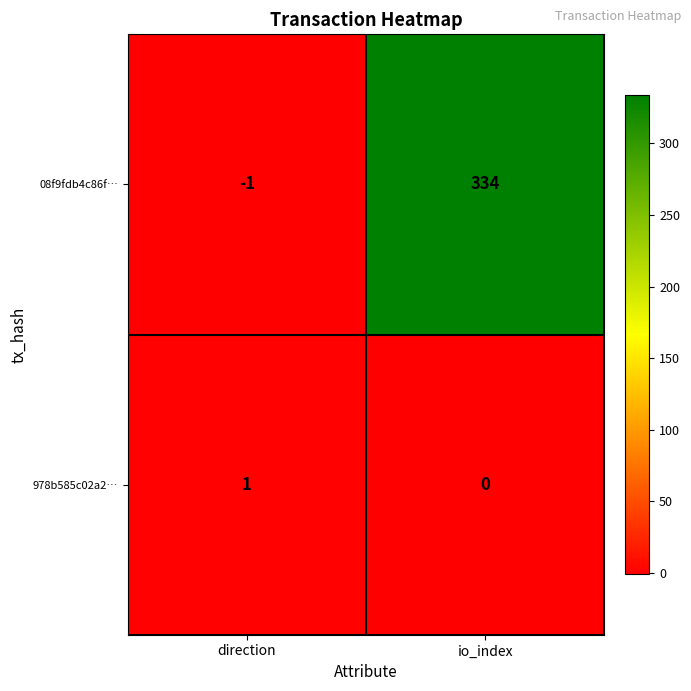

Reading left to right, transcribe all the data shown in this chart.

08f9fdb4c86f…: -1	334
978b585c02a2…: 1	0